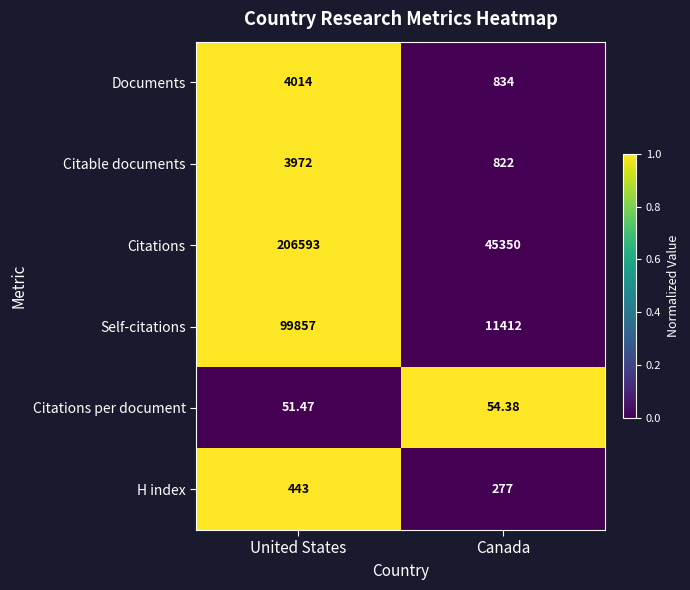

Rank the series at Canada from lowest to highest value.

Citations per document, H index, Citable documents, Documents, Self-citations, Citations